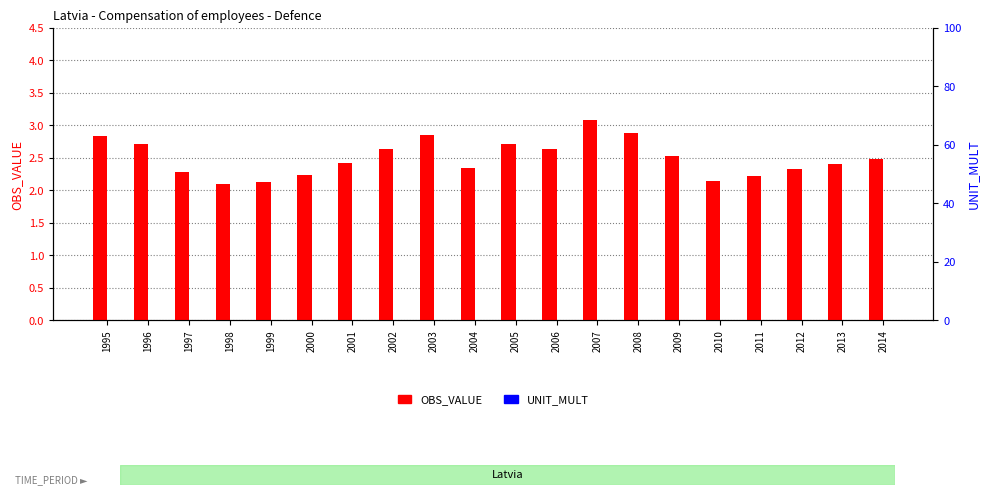

Reading left to right, what are all the values shown in this chart?

OBS_VALUE: 2.8	2.7	2.3	2.1	2.1	2.2	2.4	2.6	2.9	2.3	2.7	2.6	3.1	2.9	2.5	2.1	2.2	2.3	2.4	2.5
UNIT_MULT: 0.0	0.0	0.0	0.0	0.0	0.0	0.0	0.0	0.0	0.0	0.0	0.0	0.0	0.0	0.0	0.0	0.0	0.0	0.0	0.0